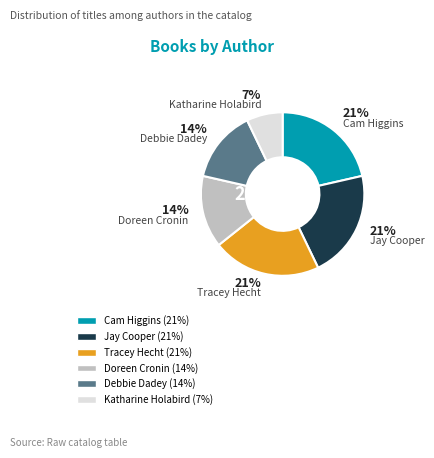

True or false: Jay Cooper accounts for 21% of the total.

True